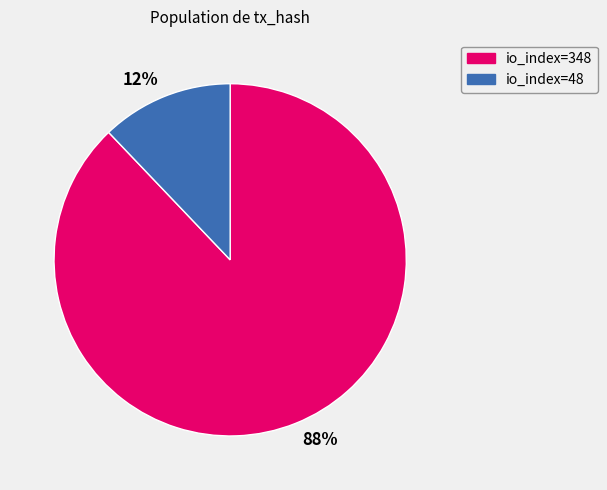

Do 12% and 88% together represent more than half of the pie?

Yes